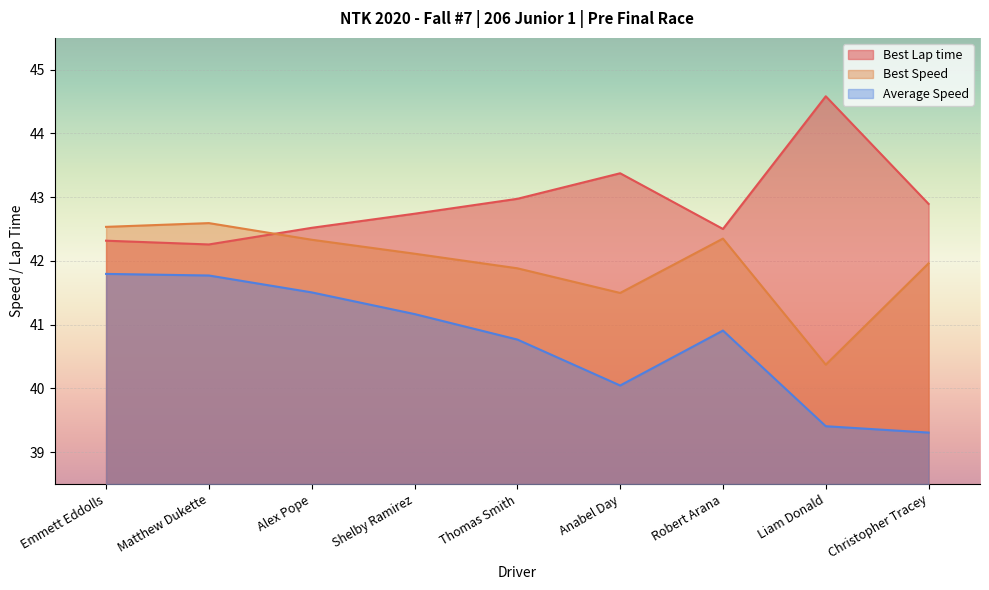

What is the label of the 4th point from the right?

Anabel Day